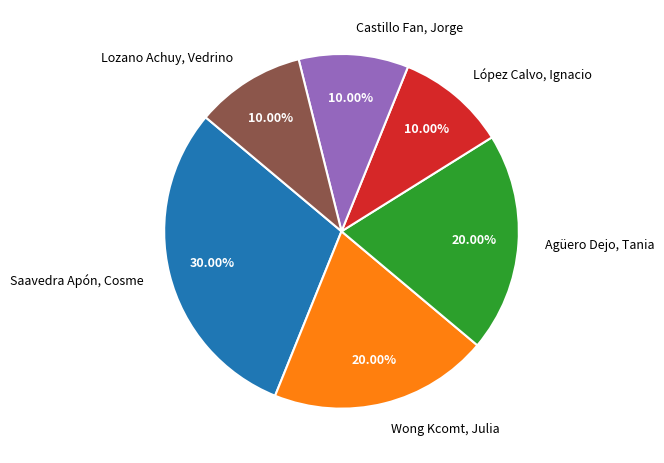

To the nearest percent, what is the difference between the Wong Kcomt, Julia and Saavedra Apón, Cosme slice percentages?

10%